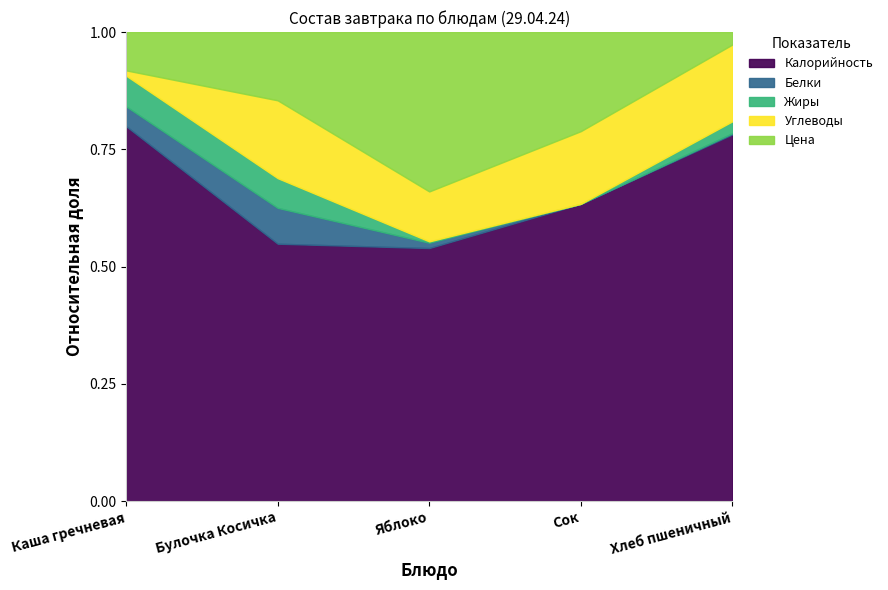

Does the chart display data point markers on the line(s)?

No